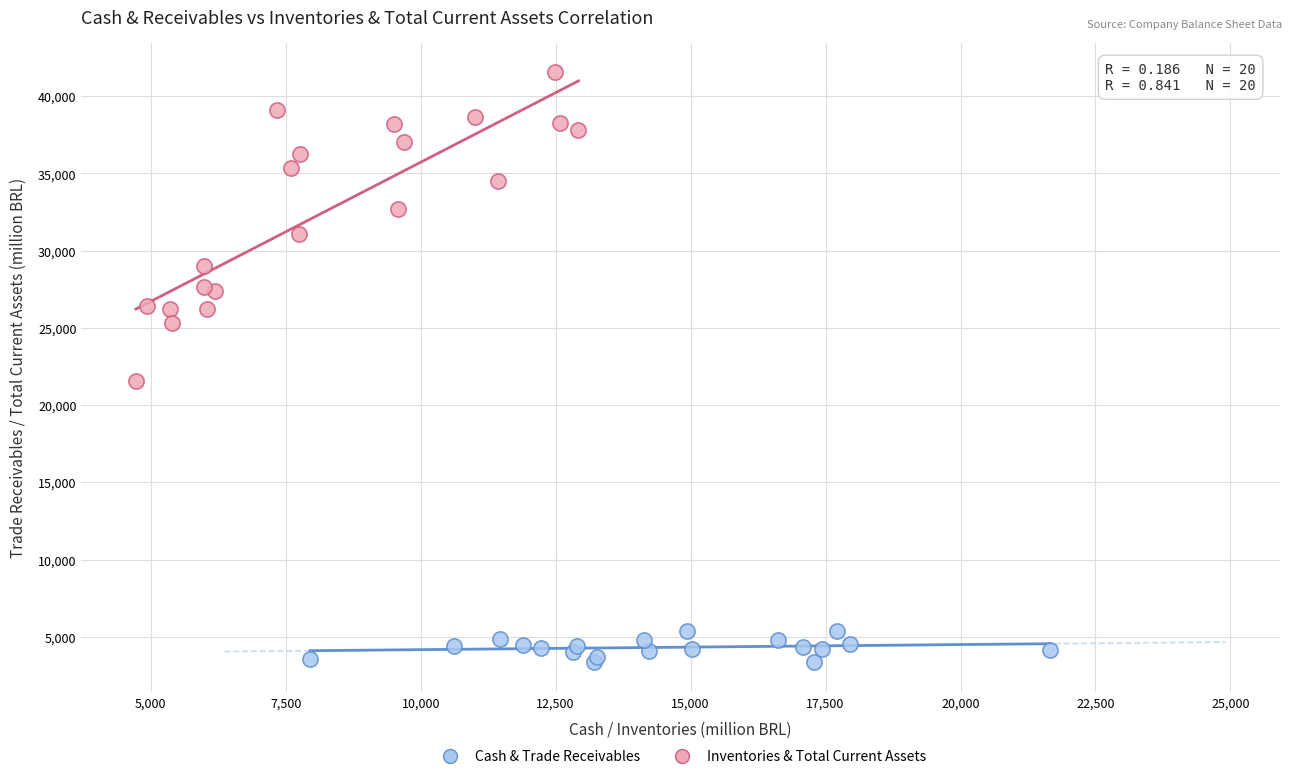

Which series reaches the maximum Y coordinate?

Inventories & Total Current Assets